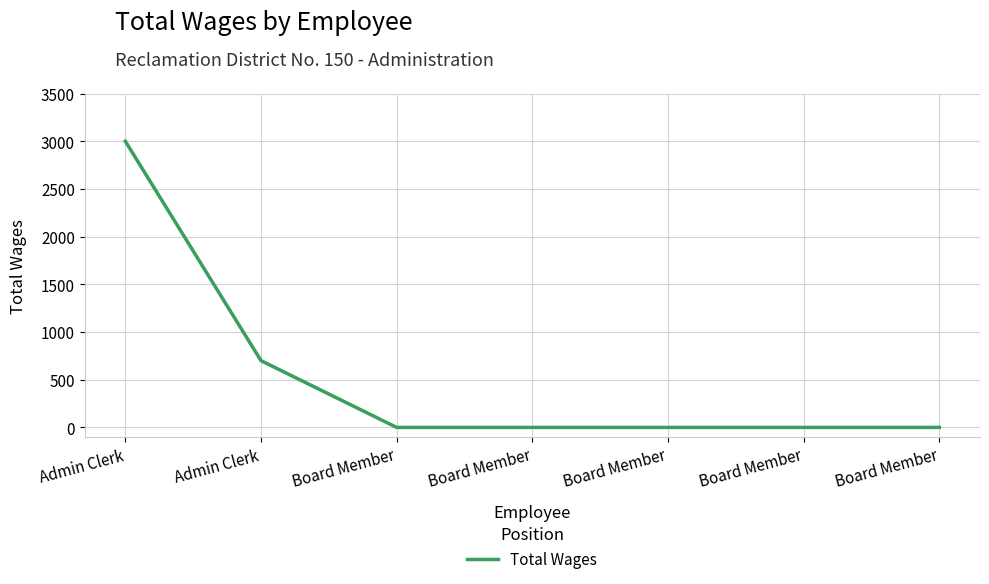

Count the number of data series in this chart.

1